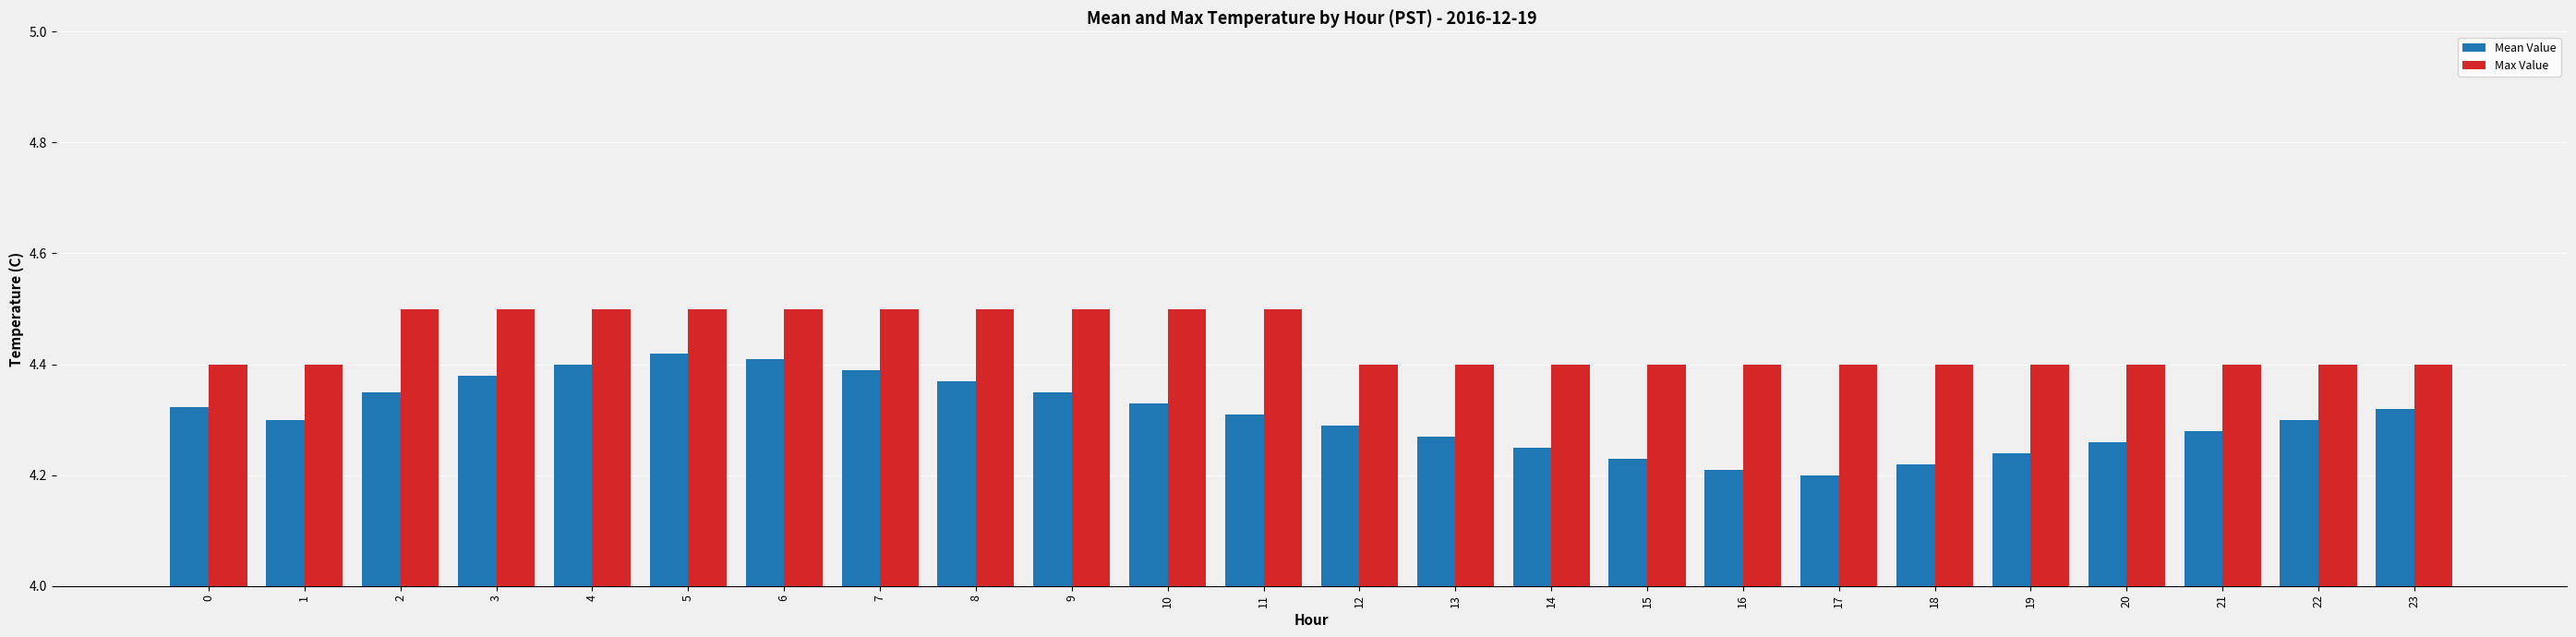

Where is Mean Value nearest to the value 4?

17